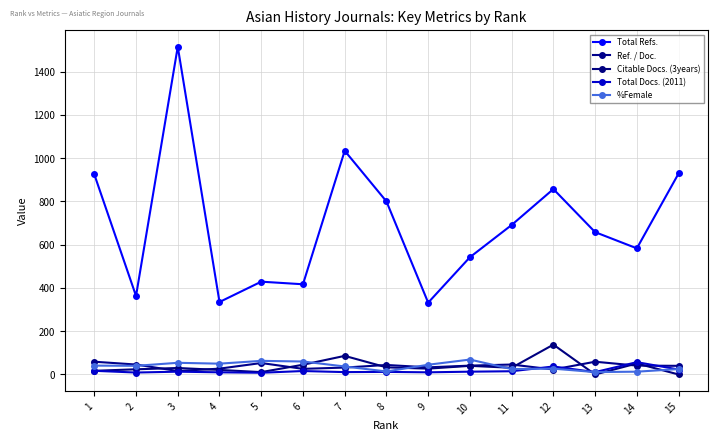

True or false: %Female and Total Refs. intersect in this chart.

False